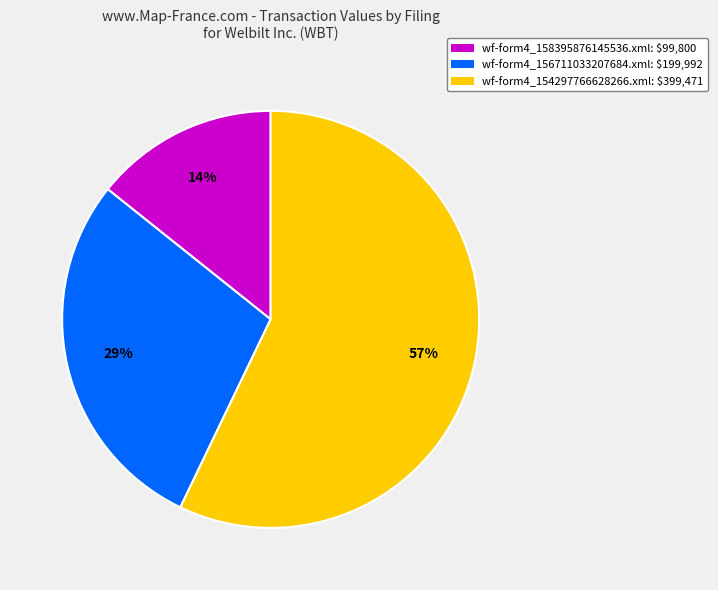

Rank the categories by value from lowest to highest.

wf-form4_158395876145536.xml, wf-form4_156711033207684.xml, wf-form4_154297766628266.xml